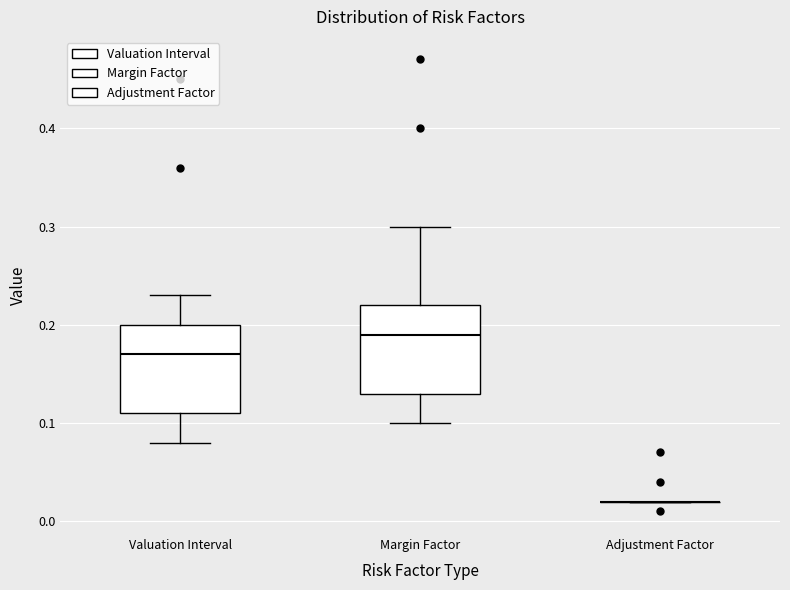

Reading left to right, transcribe this box plot: for each box, give where its median line is, the range the box spans, and where its two whiskers end, as read against the y-axis. The values are not printed on the chart, so give them approximately, as read against the axis.

Valuation Interval: median 0.17, box 0.11 to 0.20, whiskers 0.08 to 0.23
Margin Factor: median 0.19, box 0.13 to 0.22, whiskers 0.10 to 0.30
Adjustment Factor: box collapsed to a line at 0.02, whiskers 0.02 to 0.02